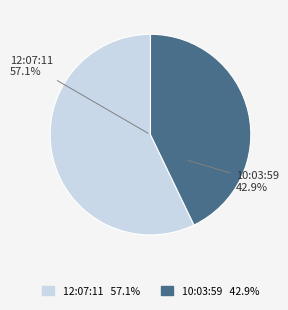

How many segments does this pie chart have?

2